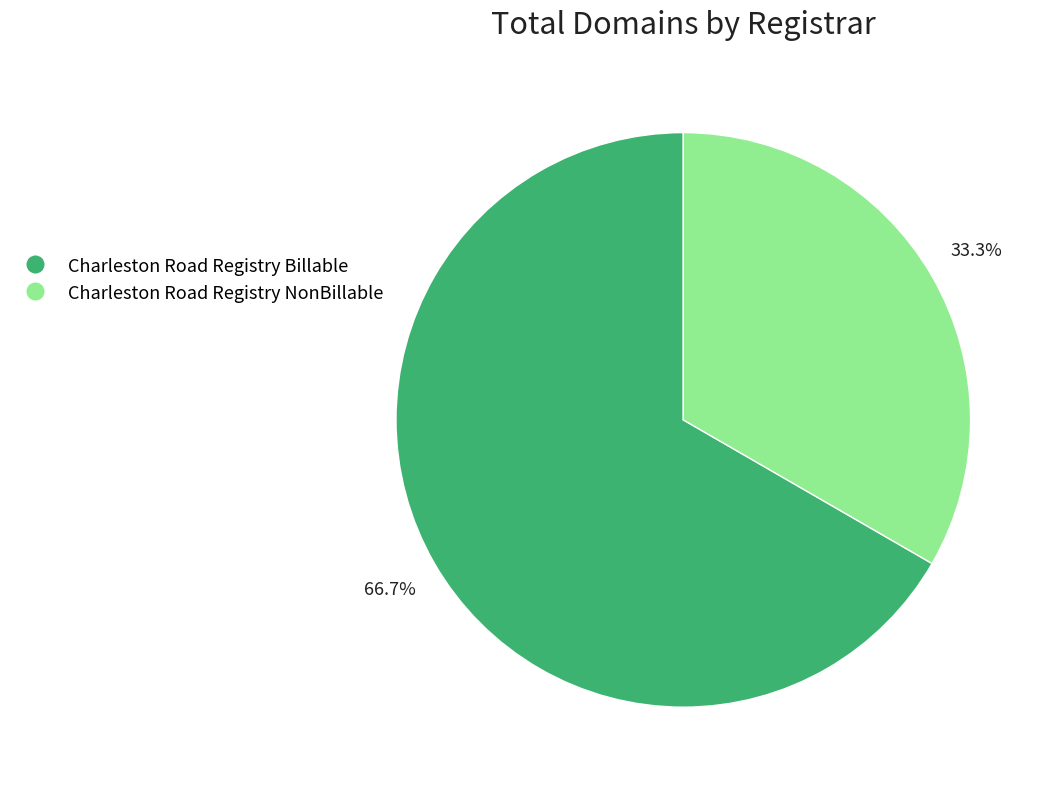

What is the smallest slice in the pie chart?

Charleston Road Registry NonBillable